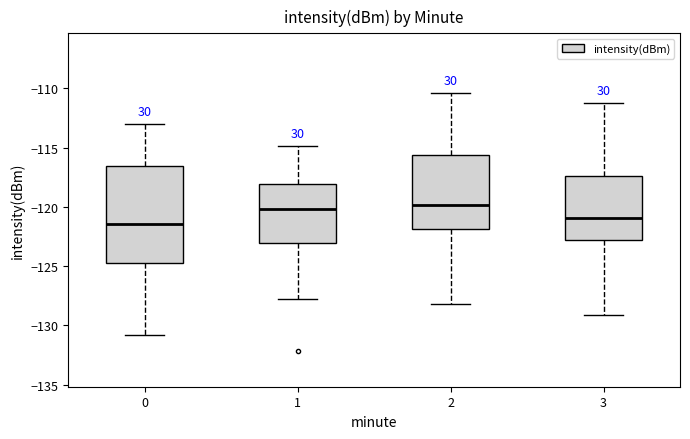

Comparing the boxes themselves (not the whiskers), which one is the tallest?

0